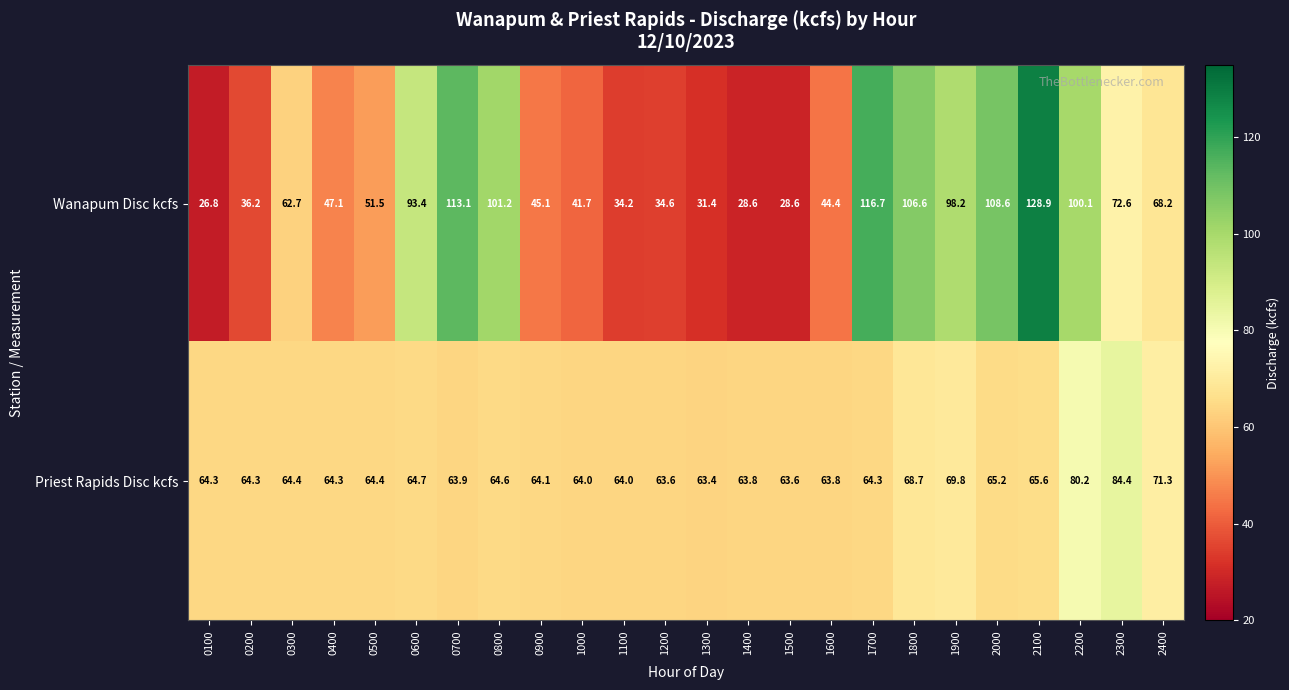

Where is Priest Rapids Disc kcfs nearest to the value 73?

2400